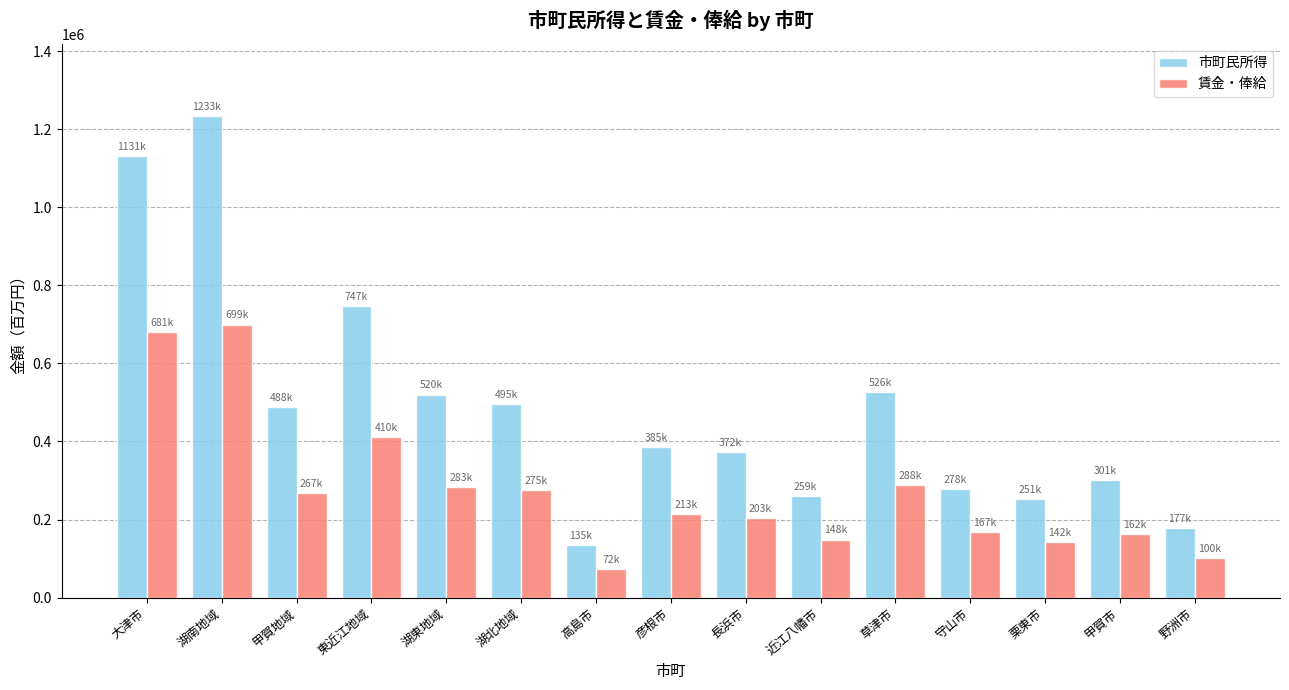

At which label does 賃金・俸給 first exceed 213258?

大津市